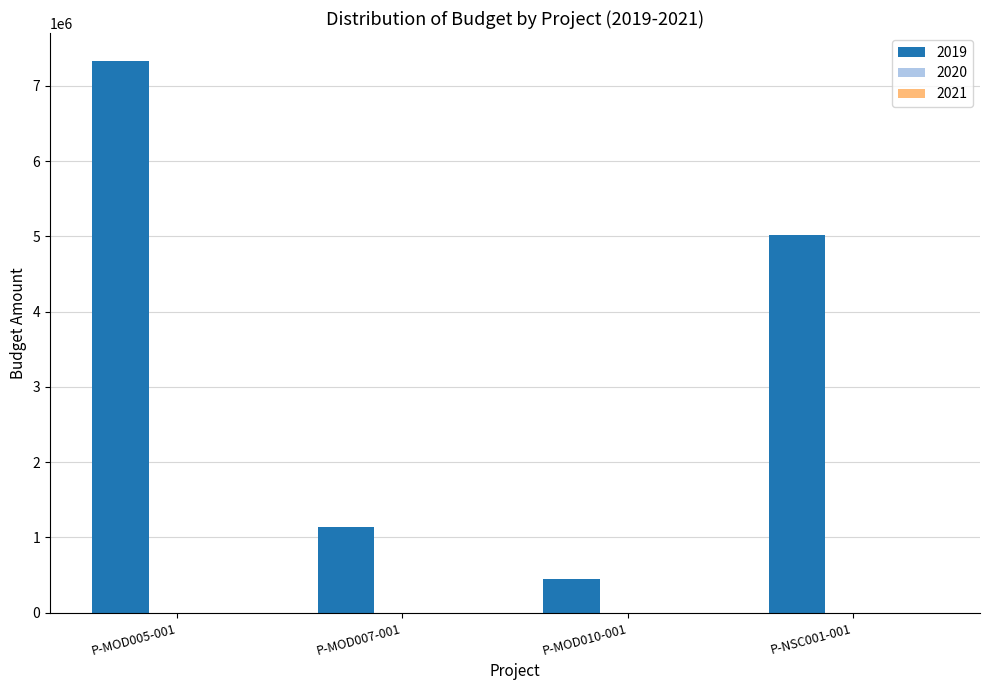

What is the change in value from P-MOD007-001 to P-MOD010-001?

-684438